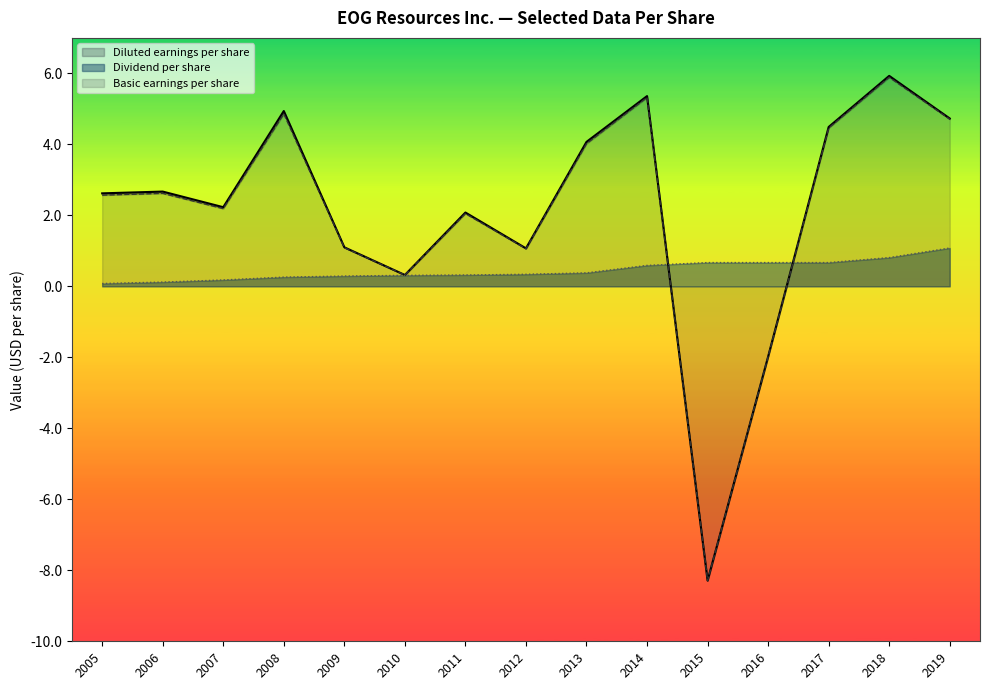

How many lines are shown in the chart?

3